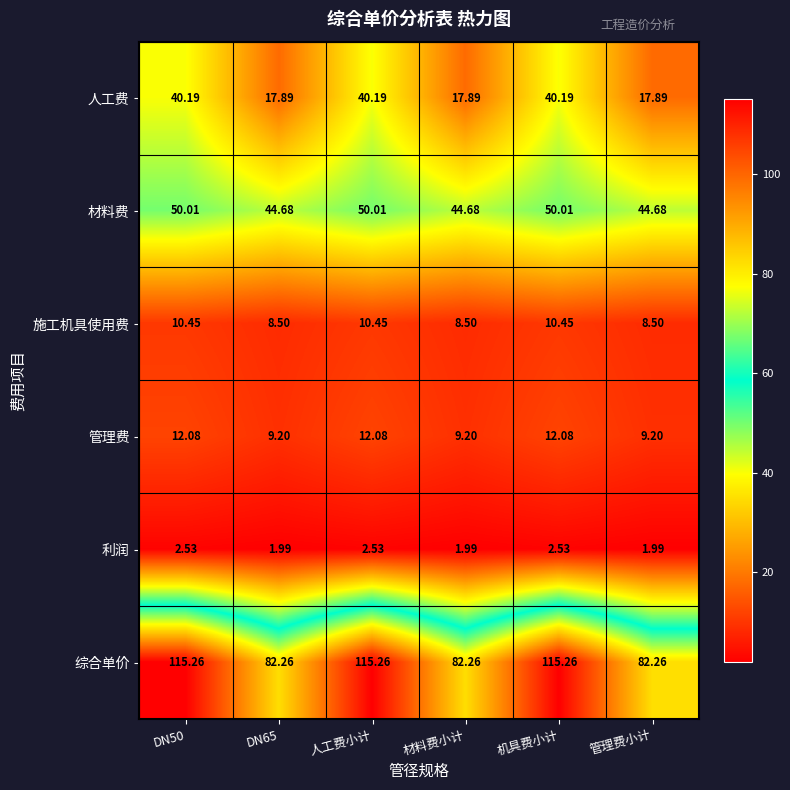

Is the value of 利润 at 人工费小计 greater than the value of 人工费 at 材料费小计?

No